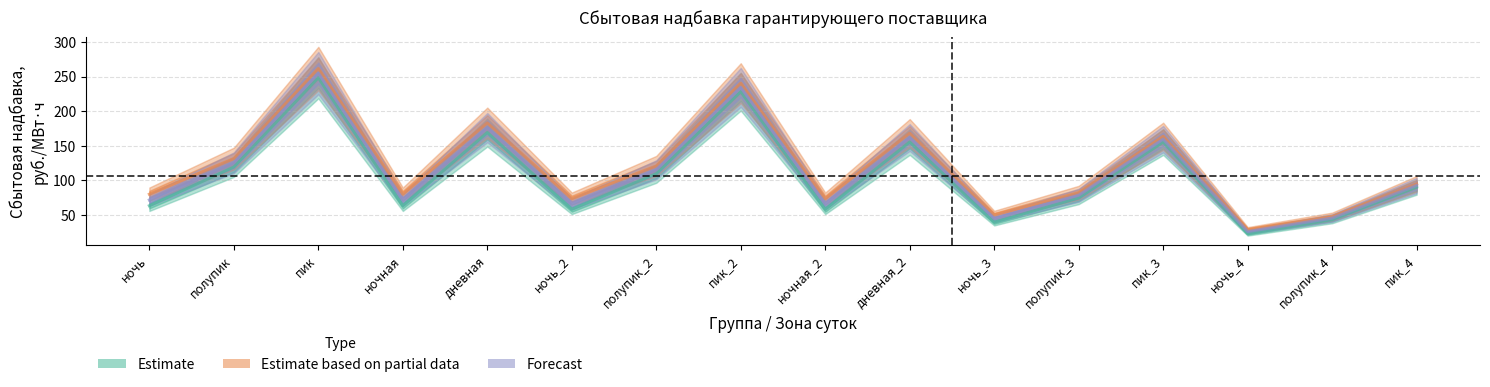

List the series in order of their overall mean, lowest first.

Estimate, Forecast, Estimate based on partial data